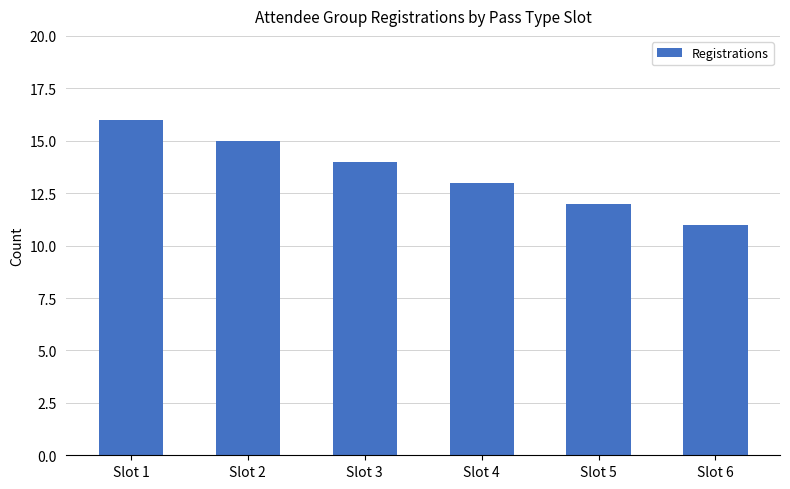

At which category does the chart reach its peak across all series?

Slot 1